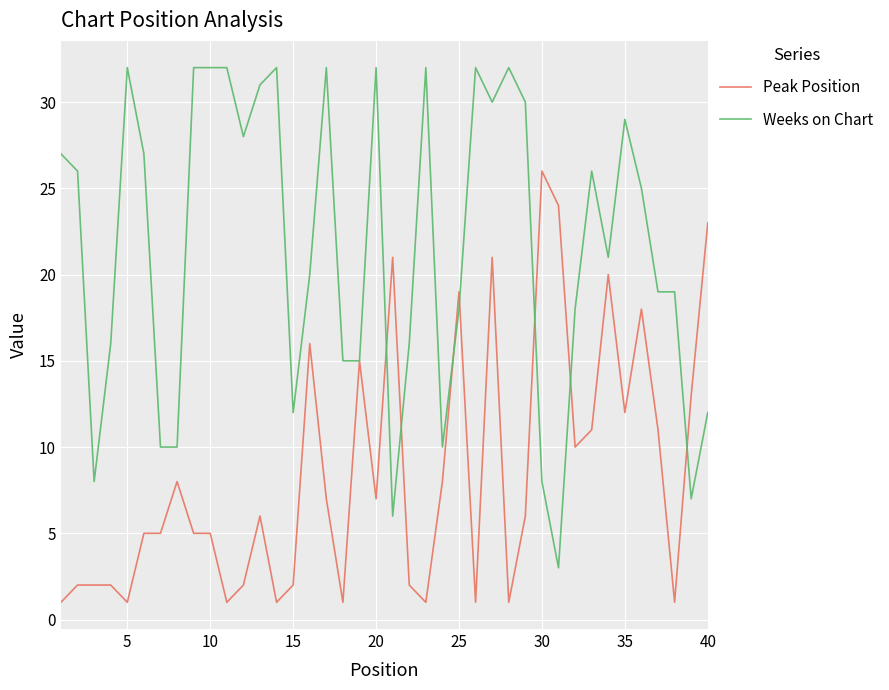

What is the highest value of the Peak Position series?

26